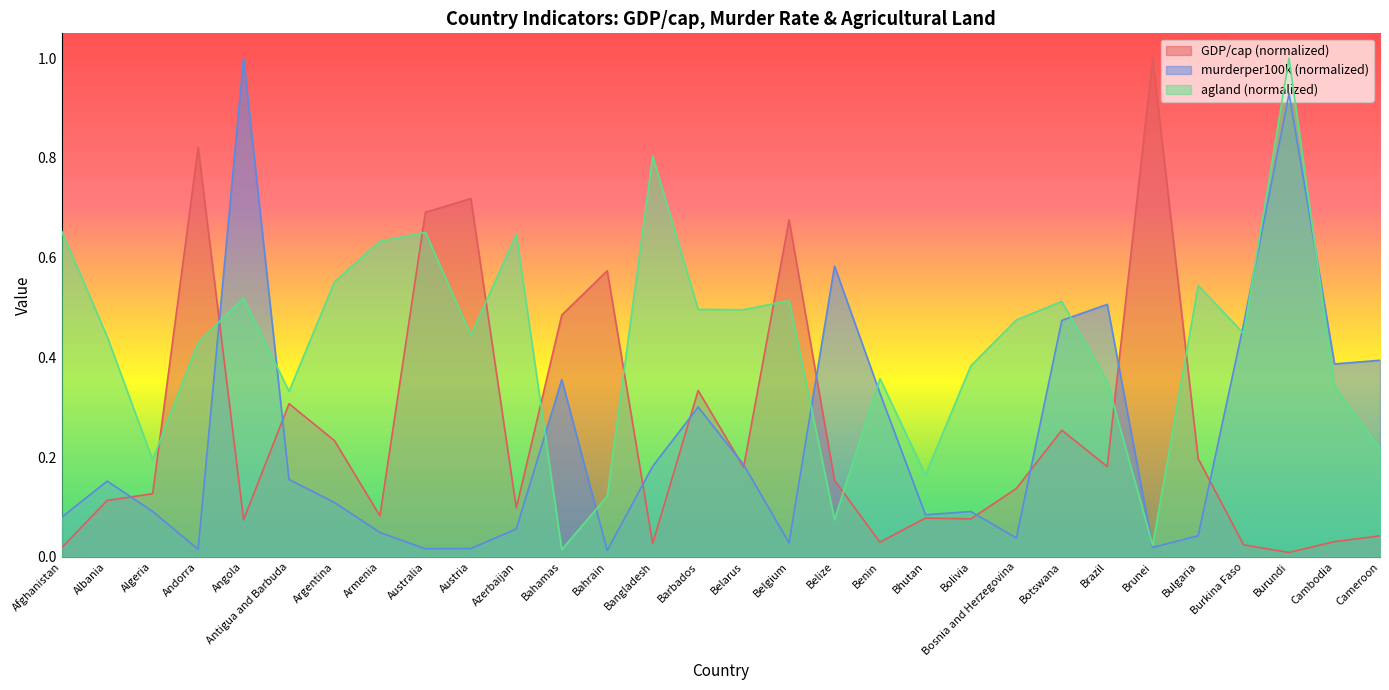

What is the maximum value for GDP/cap?

1.0